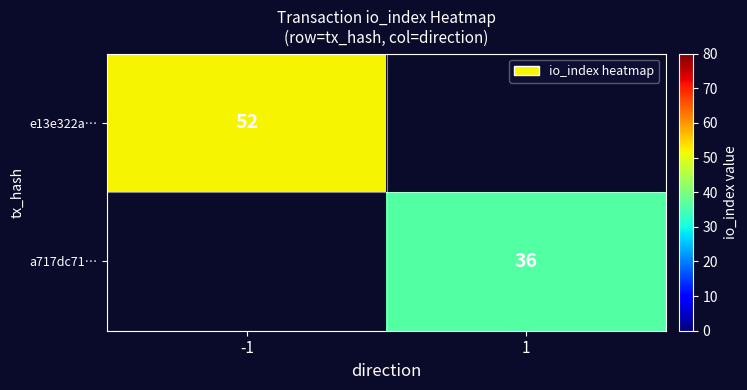

Is it true that e13e322a… equals 52 at -1?

True